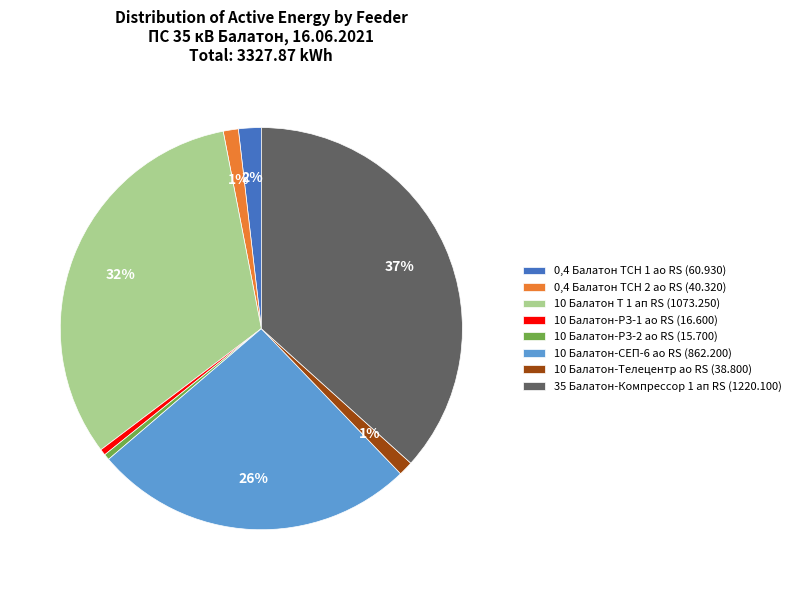

Which category has the biggest portion of the pie?

35 Балатон-Компрессор 1 ап RS